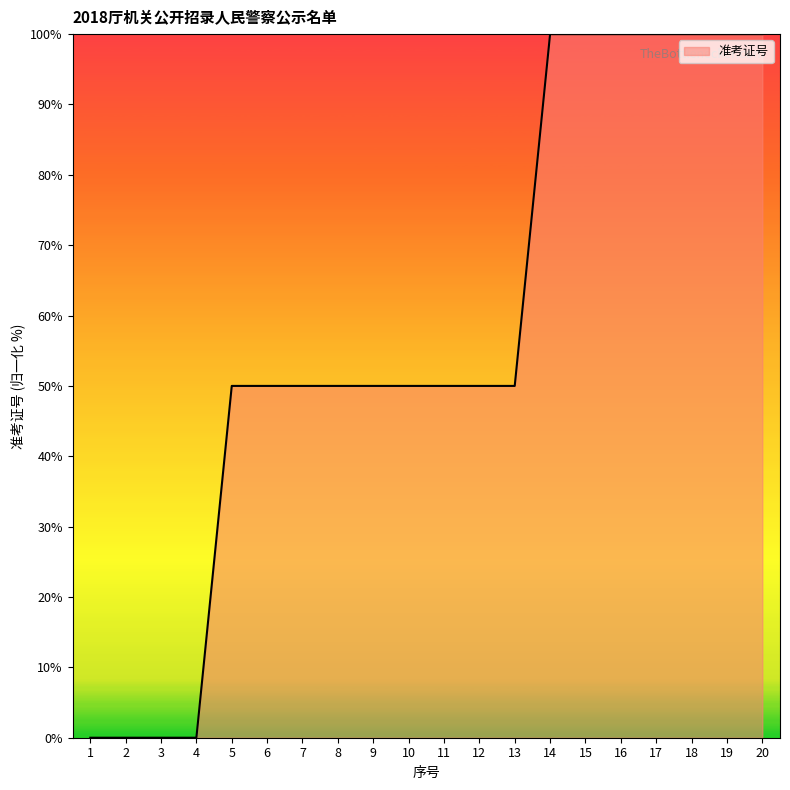

What is the difference between the maximum and minimum values?

100.0